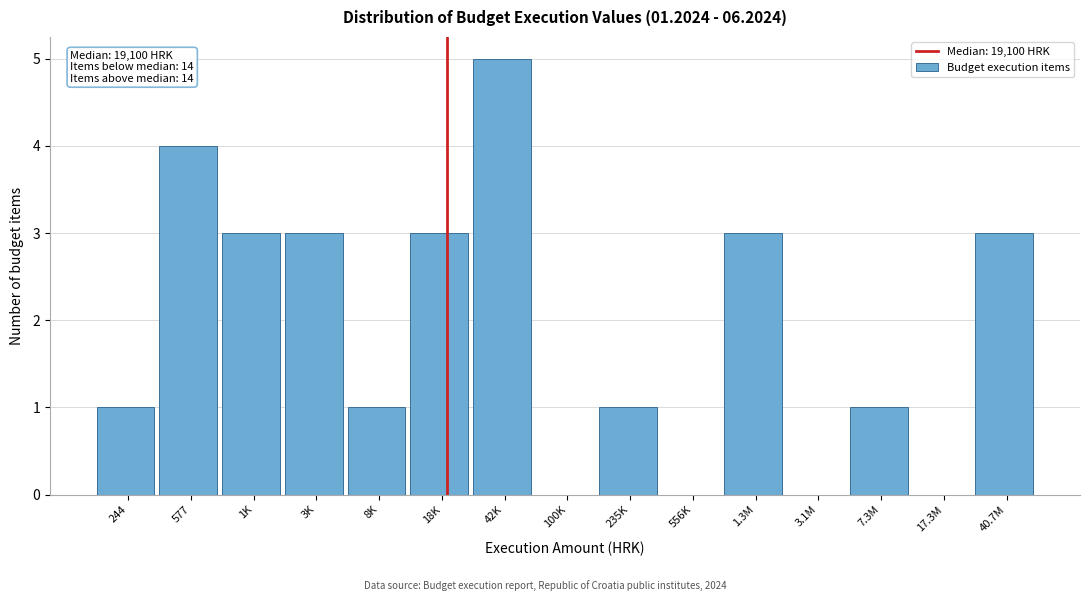

Reading right to left, list all the values displayed in this chart.

40.7M=3	17.3M=0	7.3M=1	3.1M=0	1.3M=3	556K=0	235K=1	100K=0	42K=5	18K=3	8K=1	3K=3	1K=3	577=4	244=1